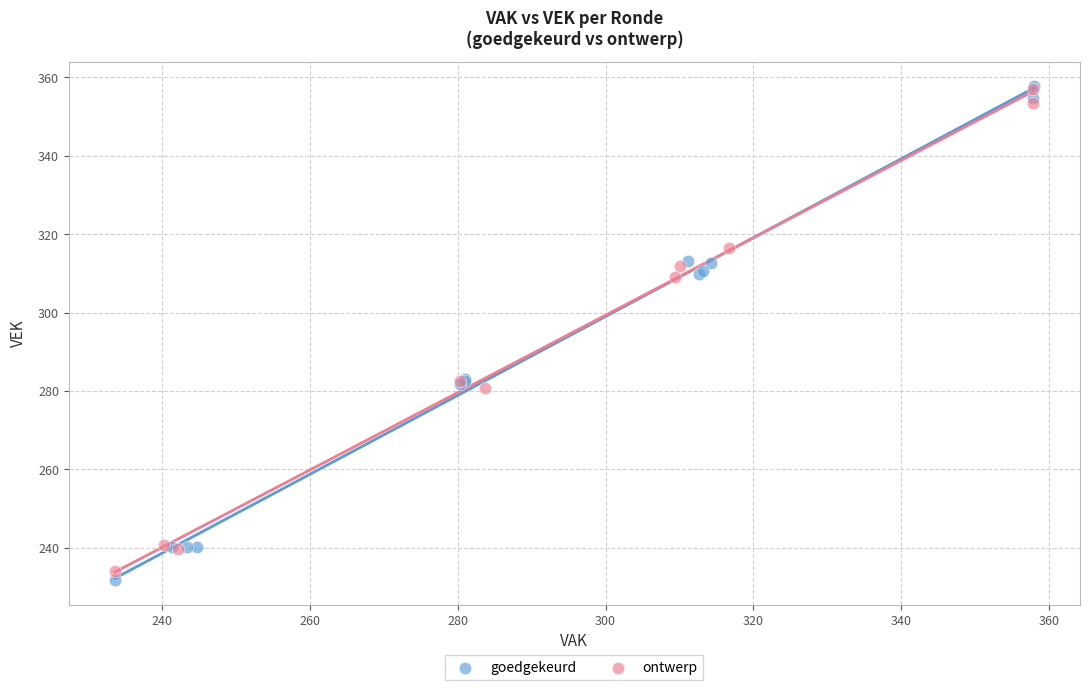

Which series contains the lowest Y value?

goedgekeurd